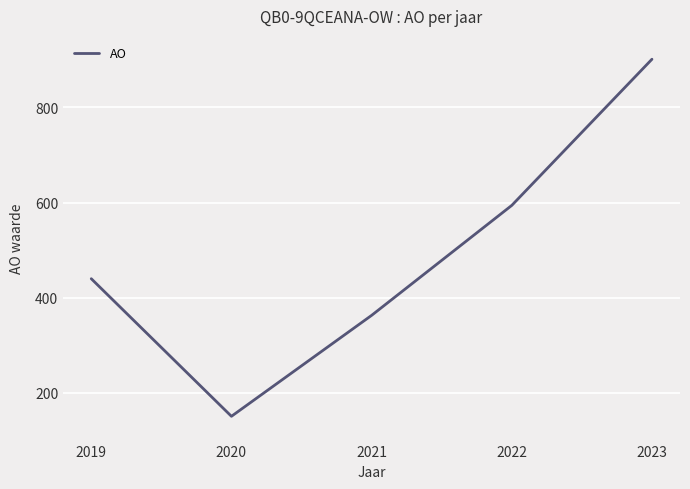

What is the change in value from 2019 to 2021?

-77